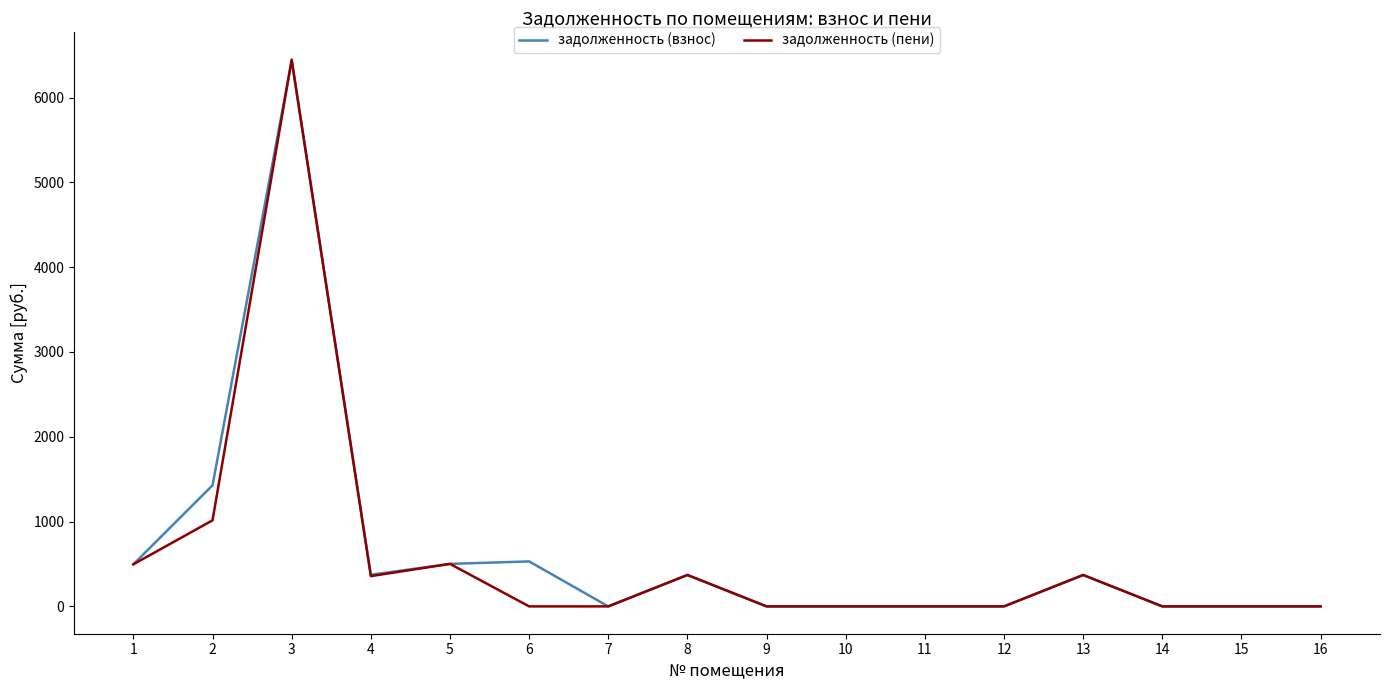

What is the difference between the maximum and minimum values in the задолженность (взнос) series?

6437.0